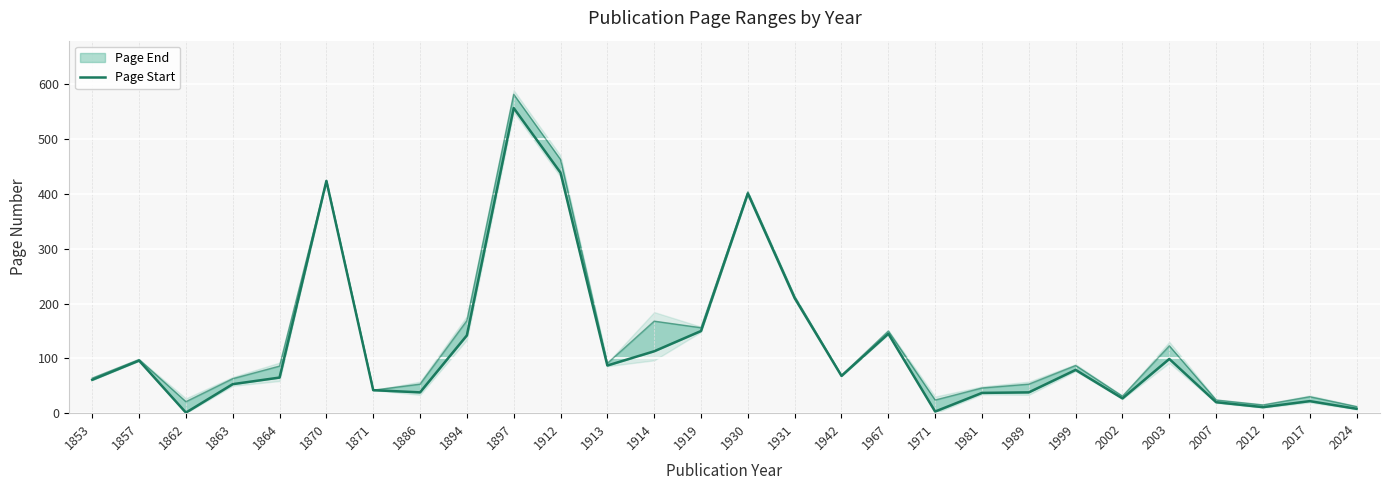

What is the value of the 6th point from the left?

424